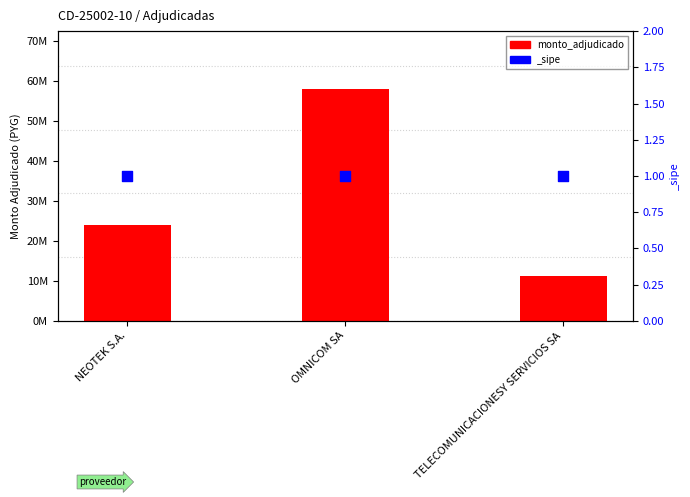

Which has a higher value, NEOTEK S.A. or TELECOMUNICACIONESY SERVICIOS SA?

NEOTEK S.A.